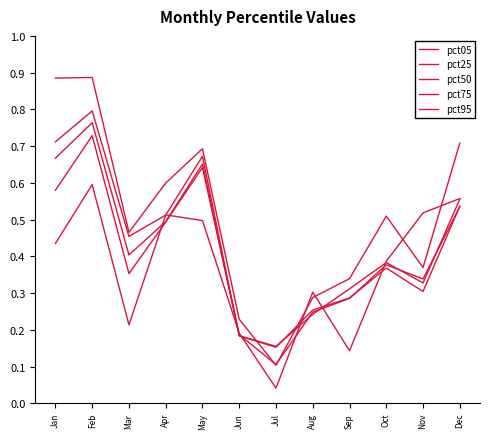

Does the chart have visible grid lines?

No